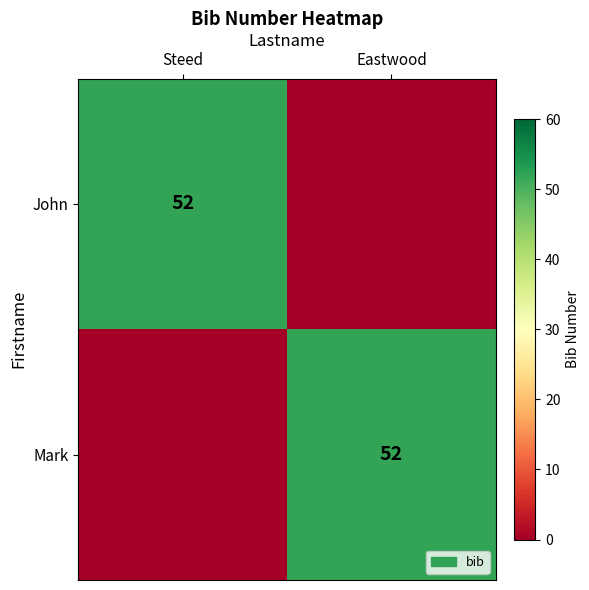

The value of John at Steed is 76. True or false?

False